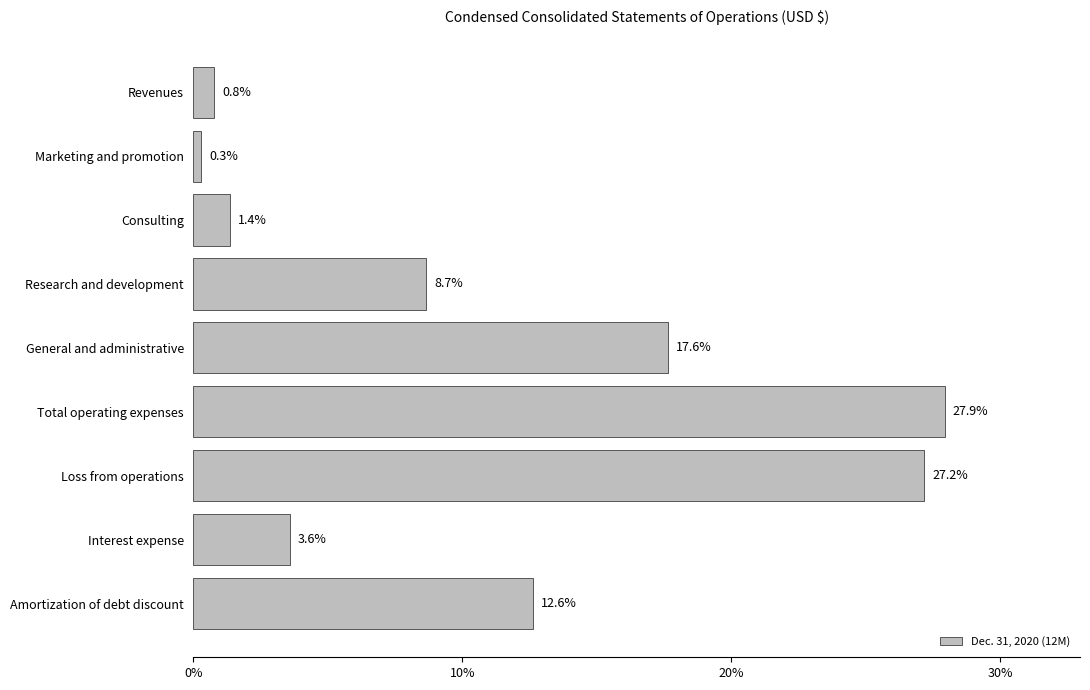

Reading top to bottom, list all the values displayed in this chart.

0.8	0.3	1.4	8.7	17.6	27.9	27.2	3.6	12.6